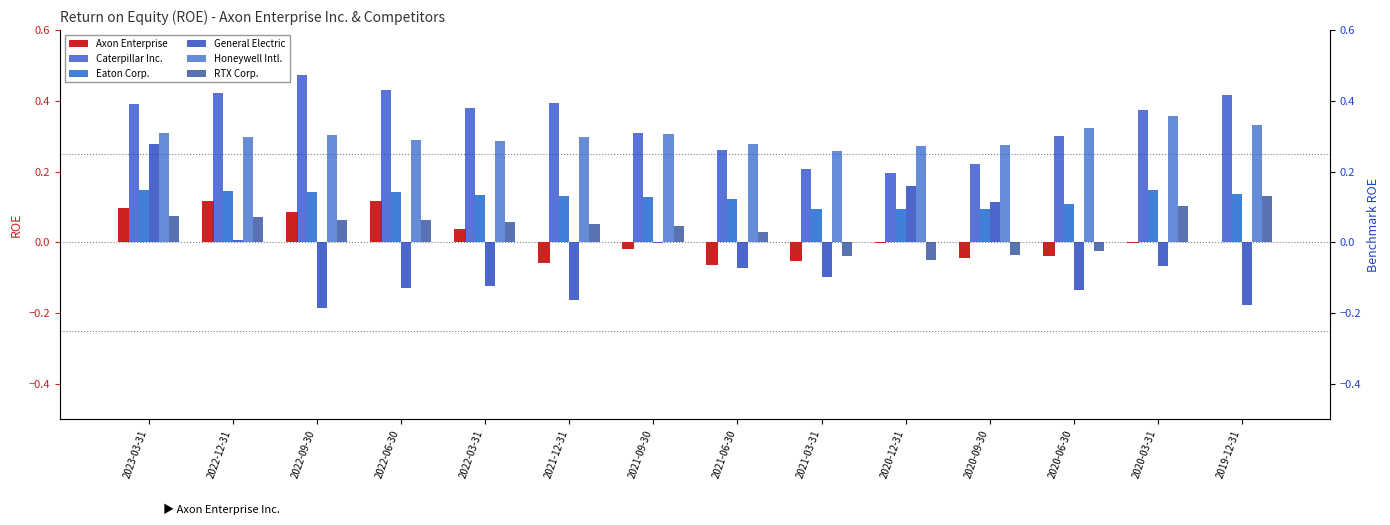

True or false: Honeywell Intl. has a value of 0.3 at 2021-12-31.

True